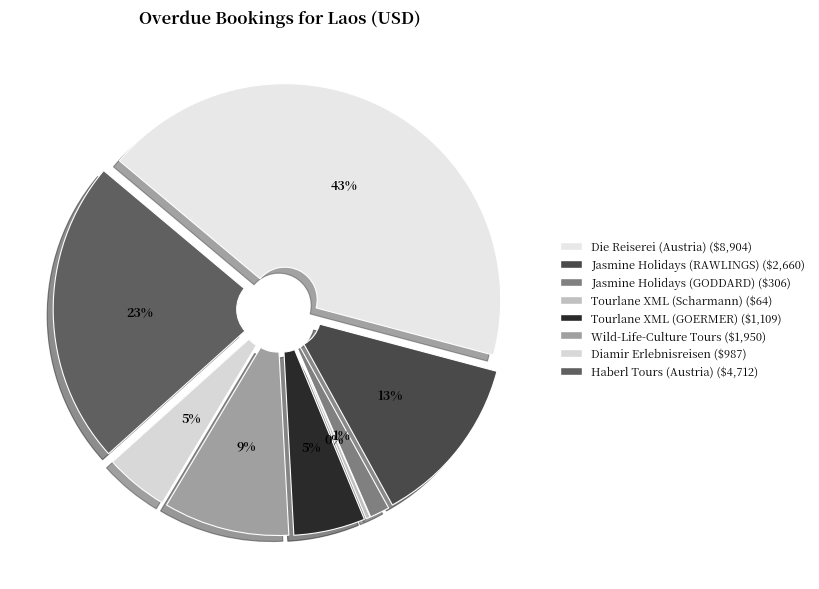

Combined, what portion of the pie is Jasmine Holidays
(GODDARD) and Jasmine Holidays
(RAWLINGS)?

14.3%